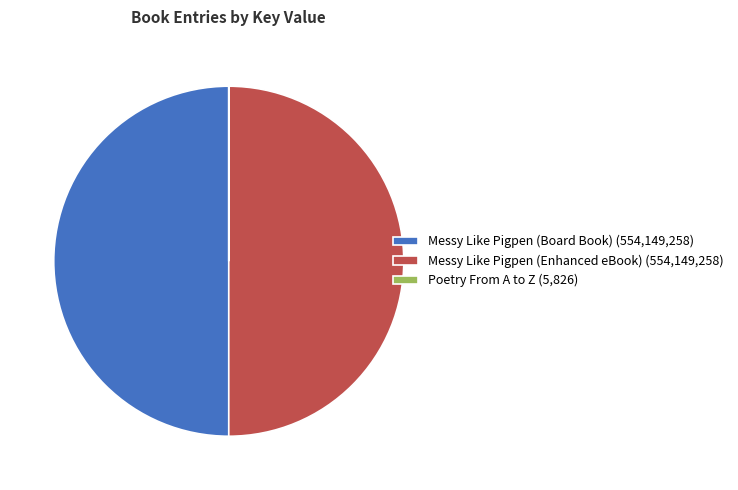

True or false: Messy Like Pigpen (Enhanced eBook) (554,149,258) accounts for 50% of the total.

True